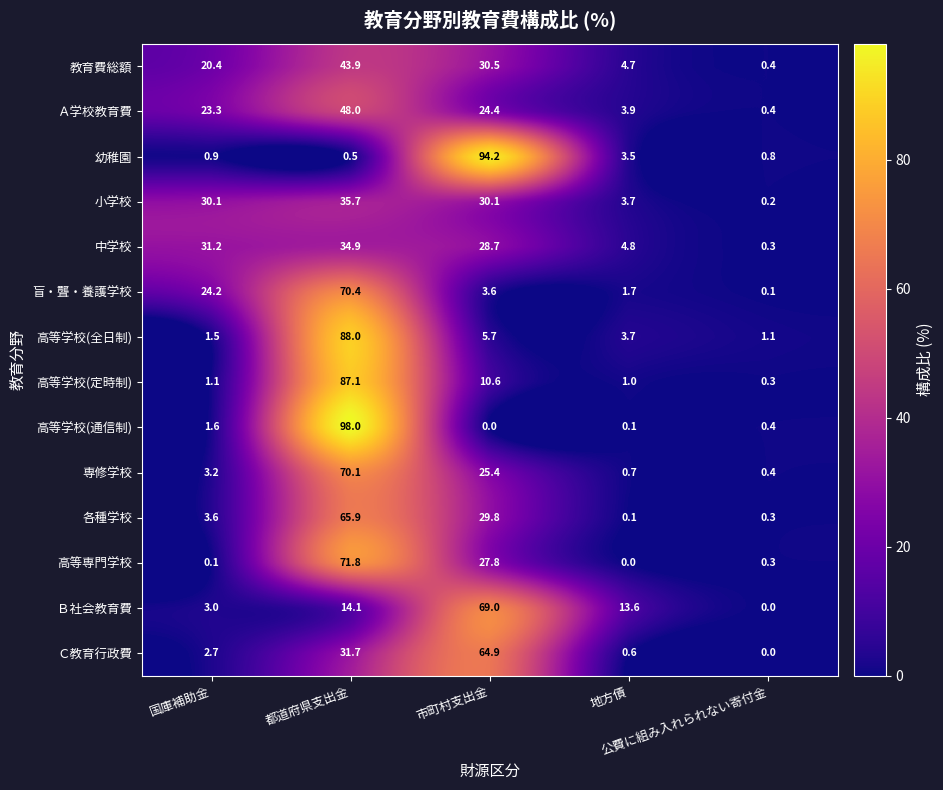

What is the difference between the highest and lowest values at 市町村支出金?

94.2